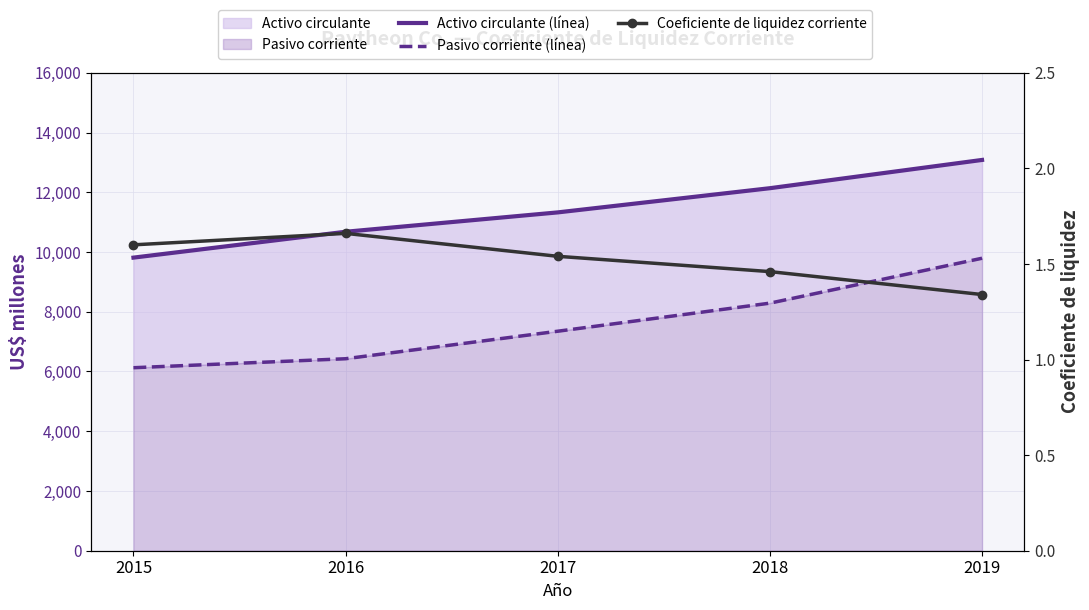

What is the spread (max minus min) of values at 2015?

9810.4